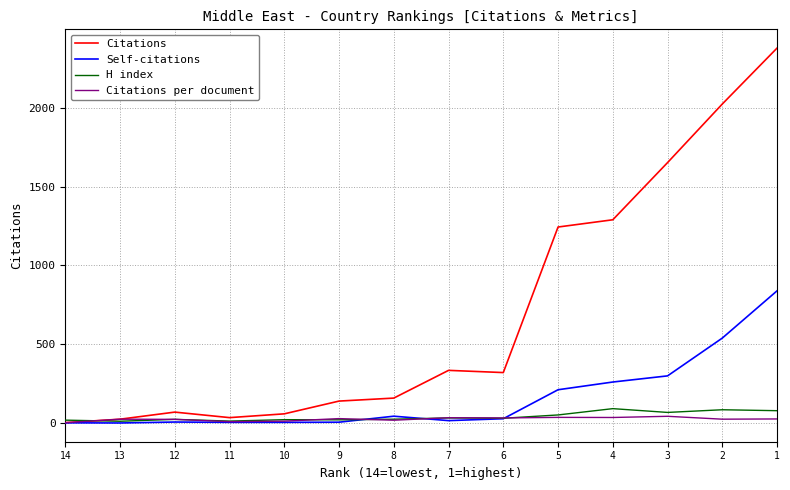

What is the difference between the H index values at 9 and 6?

10.0